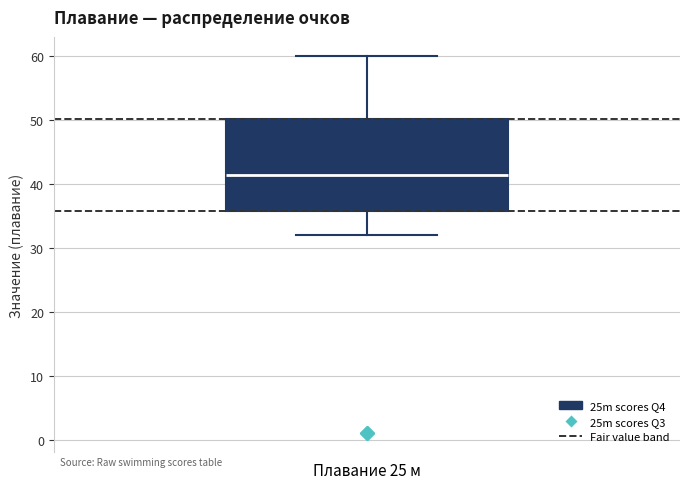

Where does the lower whisker of the box for Плавание 25 м end on the y-axis? The values are not printed on the chart, so give them approximately, as read against the axis.

32